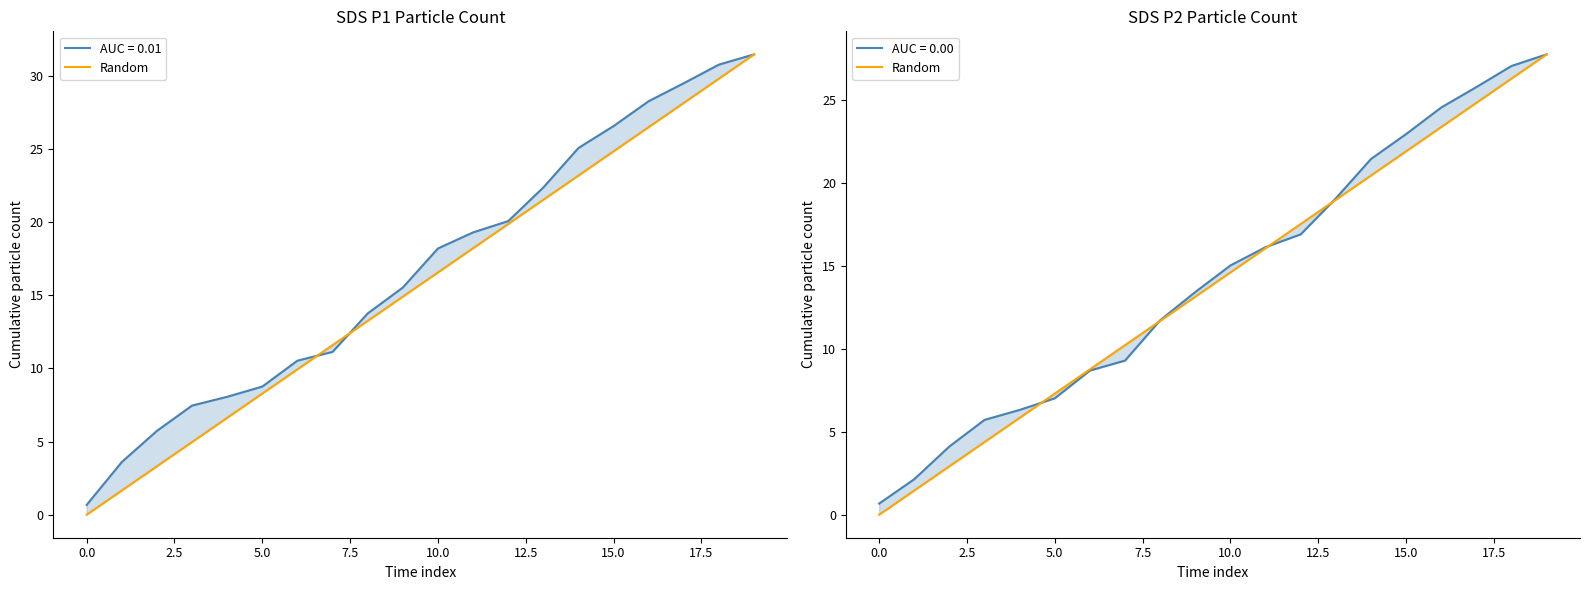

Is it true that the value at 16 is 32.2?

False